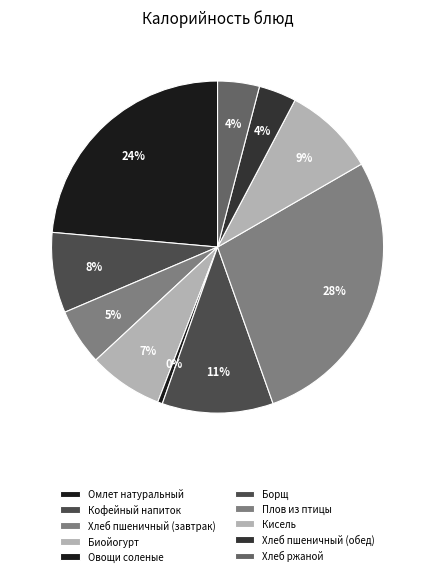

To the nearest percent, what portion does Плов из птицы represent?

28%